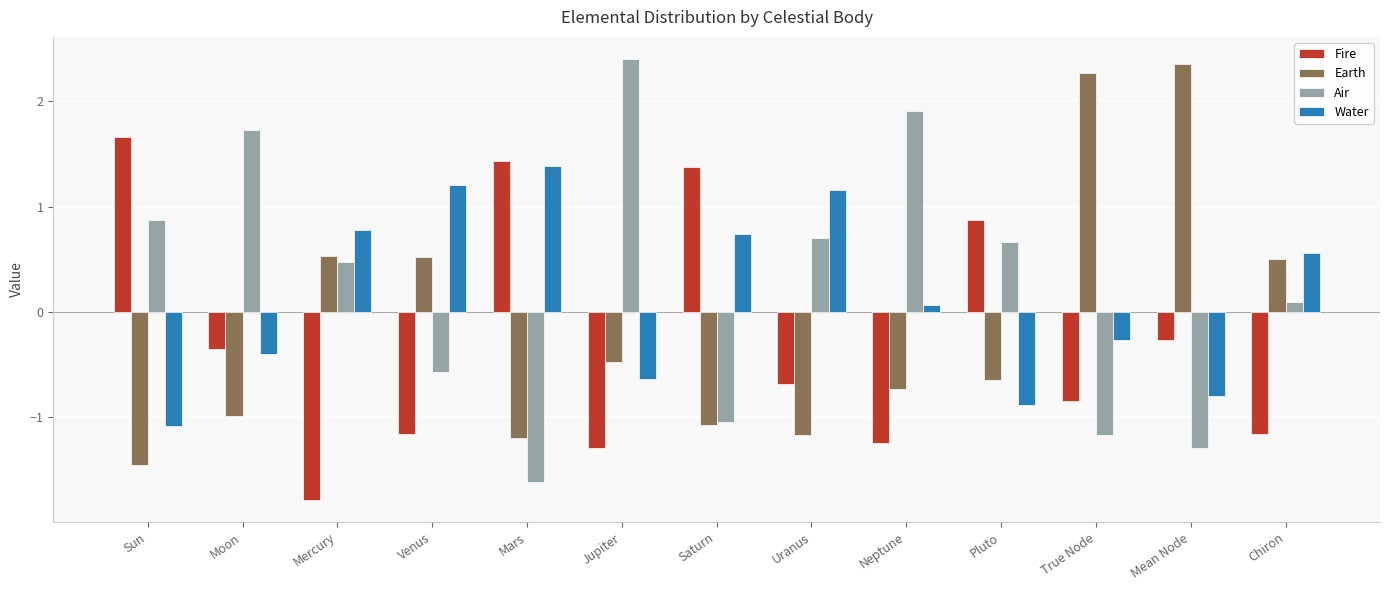

What are all the series names shown in the legend?

Fire, Earth, Air, Water